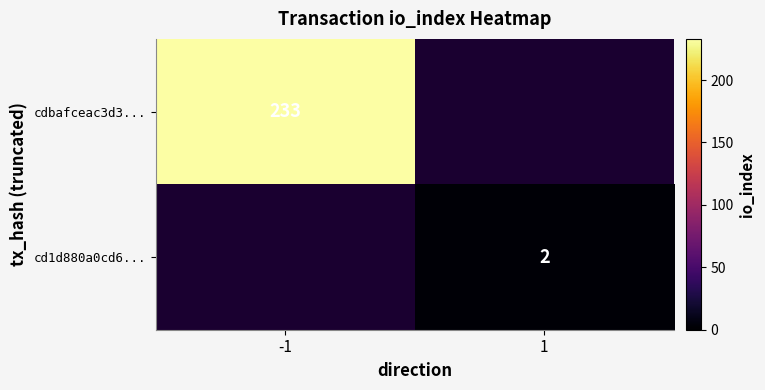

Is it true that cdbafceac3d3... equals 233 at -1?

True